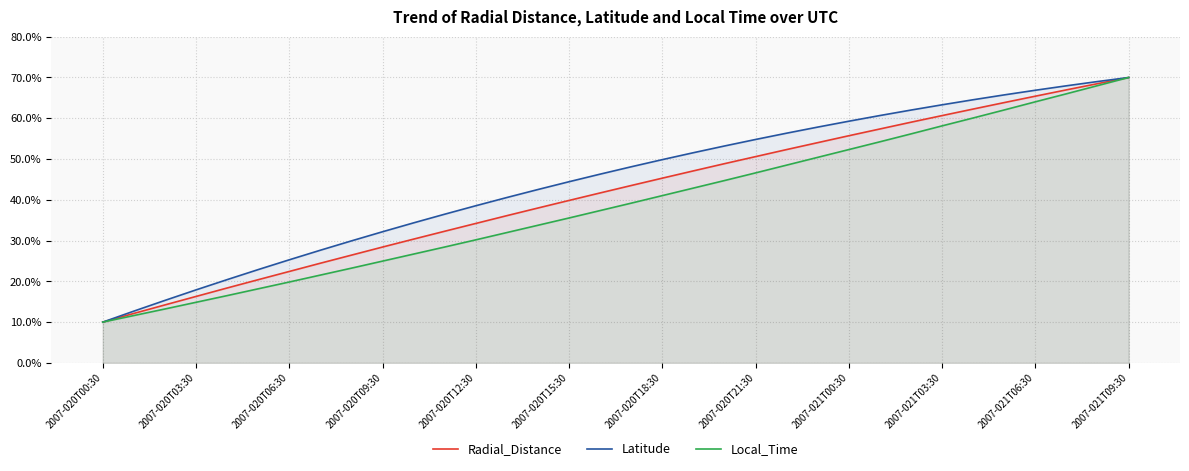

Read the Radial_Distance value at 2007-021T00:30.

55.7